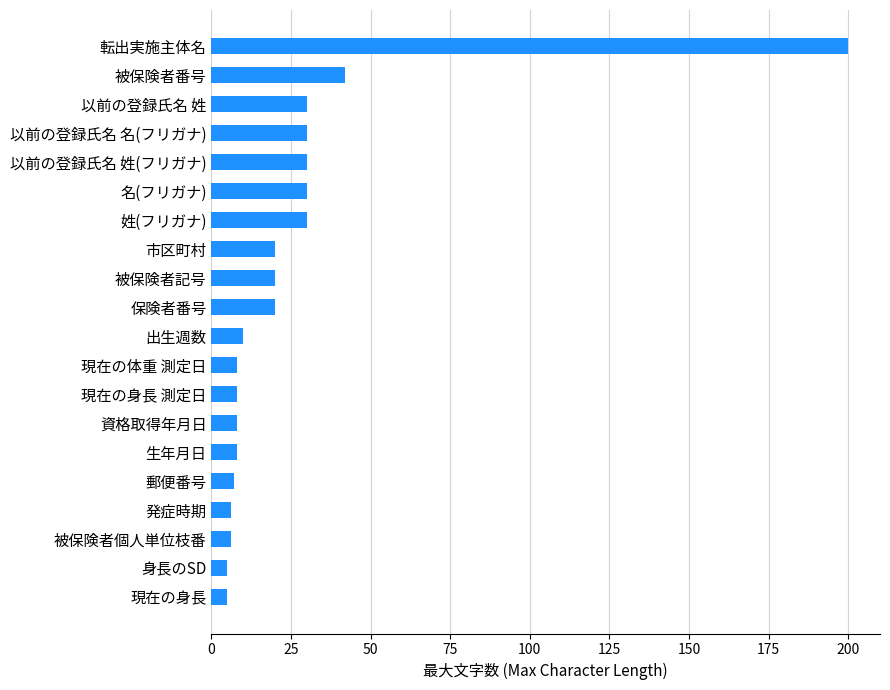

Approximately how many times larger is the value at 以前の登録氏名 名(フリガナ) compared to 被保険者記号?

1.5